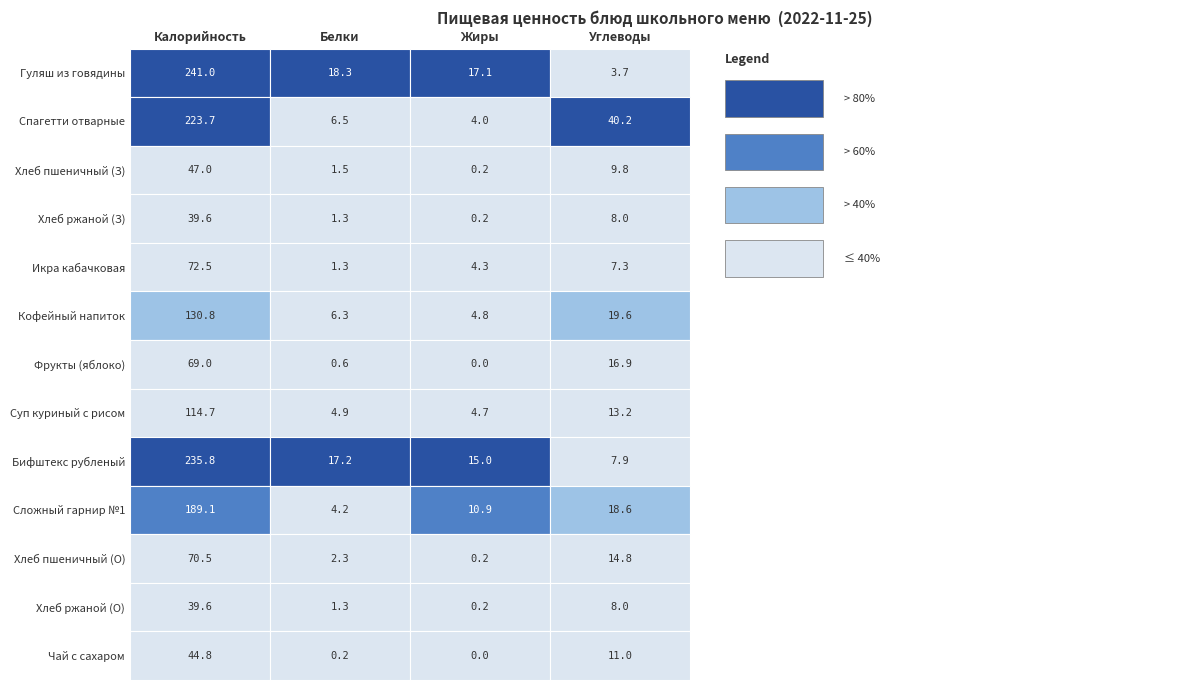

What value does the Кофейный напиток series have at 0?

130.8